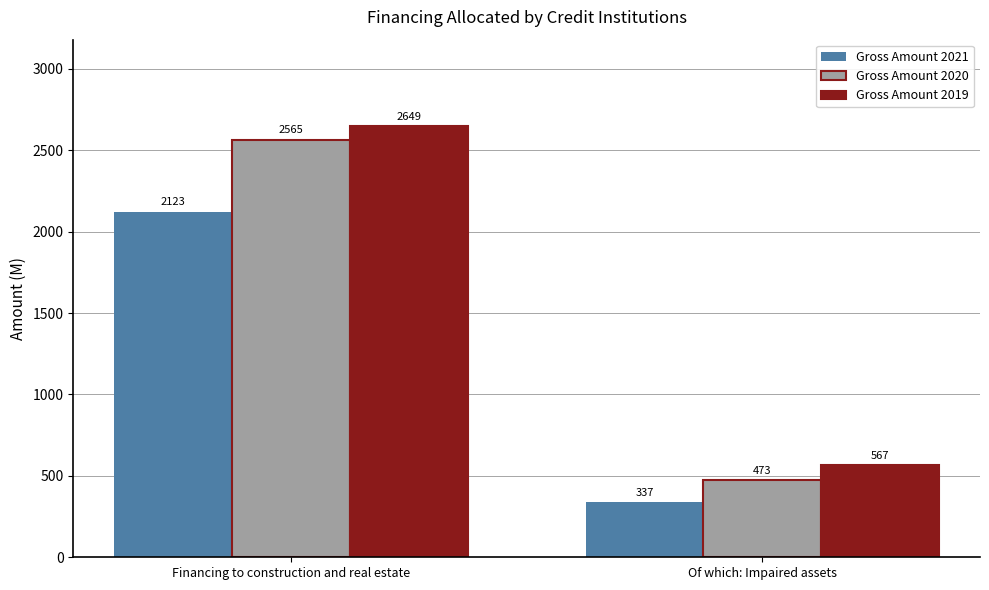

What is the maximum value shown in the chart?

2649